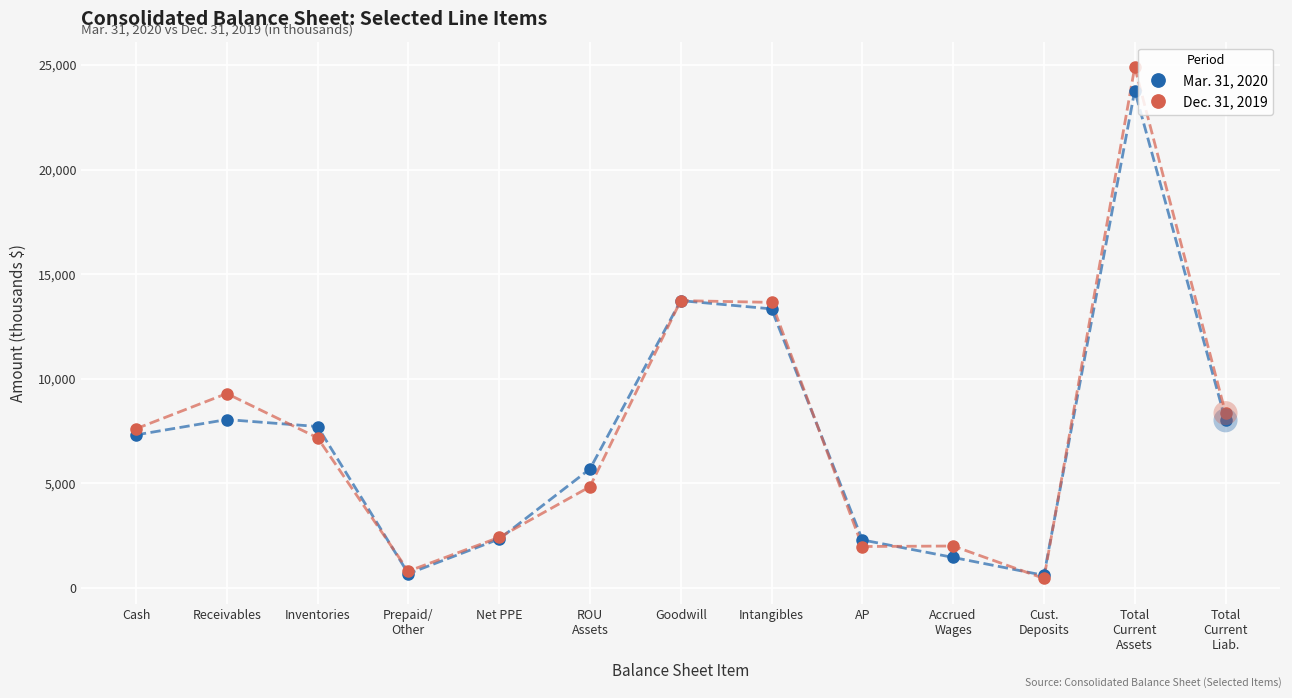

Which series has the largest range (max minus min)?

Dec. 31, 2019